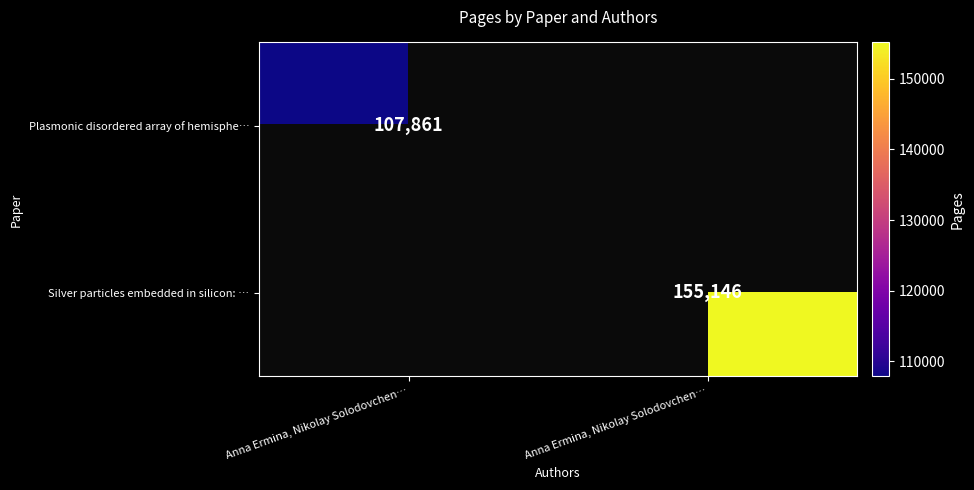

Rank the categories by Silver particles embedded in silicon: … value from highest to lowest.

Anna Ermina, Nikolay Solodovchen…, Anna Ermina, Nikolay Solodovchen…